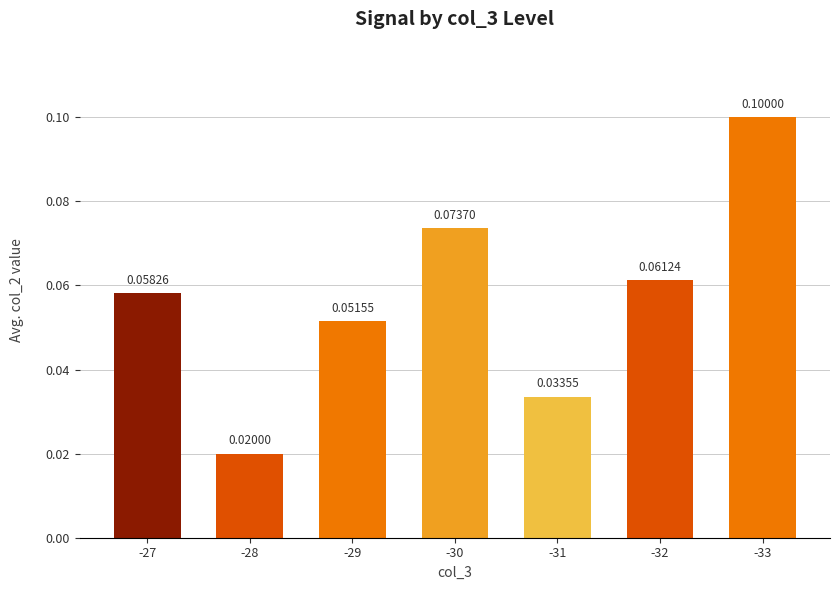

What is the sum of all values?

0.4